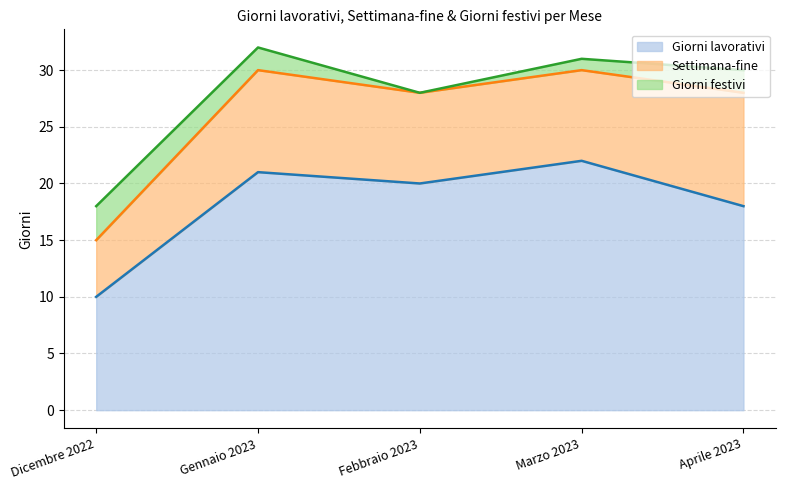

Does the chart have visible grid lines?

Yes